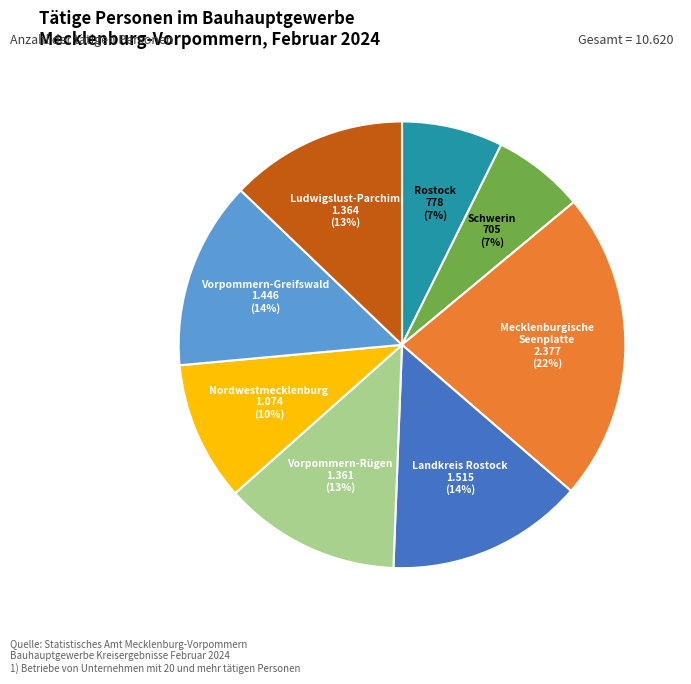

How many segments does this pie chart have?

8